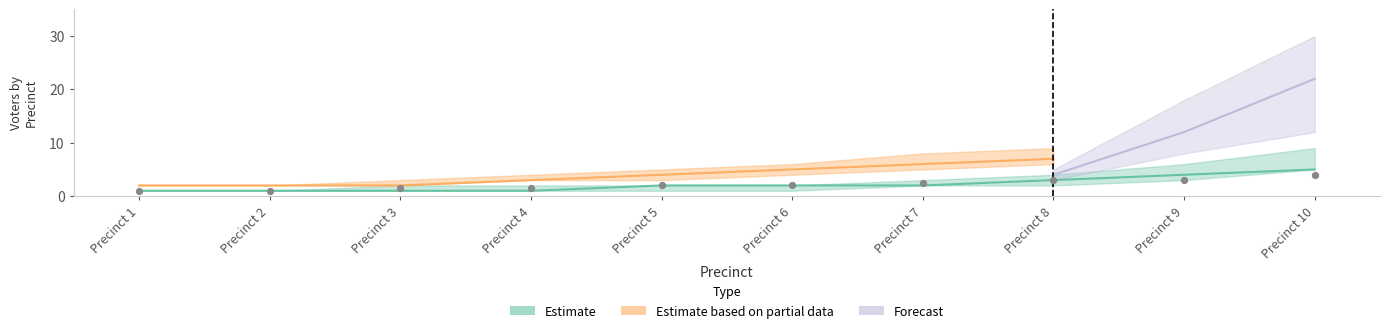

Which series reaches the minimum Y coordinate?

Estimate